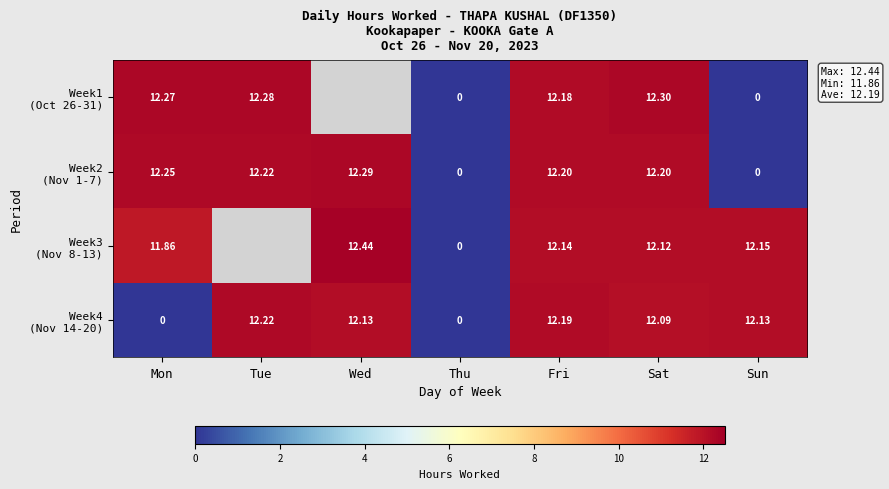

Rank the categories by Week4 (Nov 14-20) value from lowest to highest.

Mon, Thu, Sat, Wed, Sun, Fri, Tue